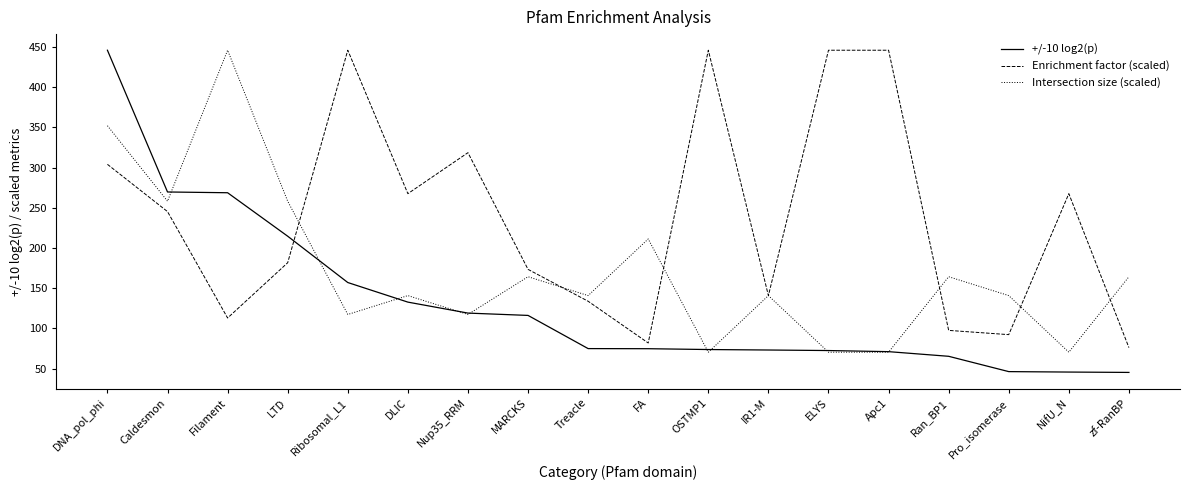

What is the difference between the maximum and minimum values in the Intersection size (scaled) series?

375.6